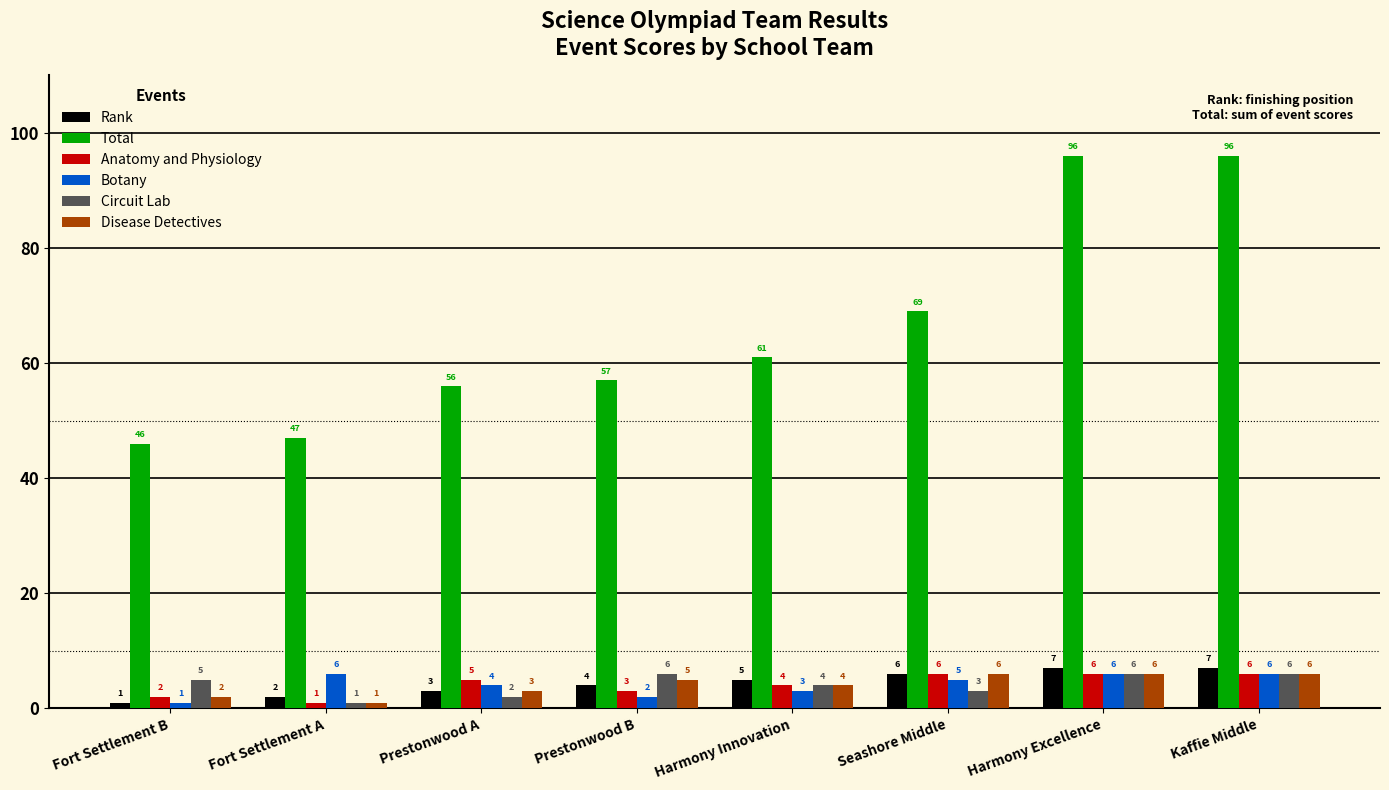

What is the highest value of the Rank series?

7